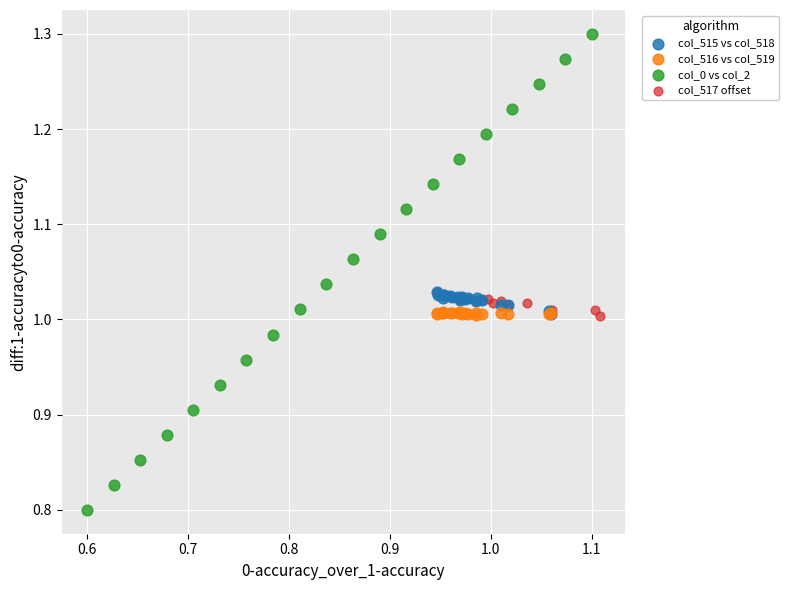

Which series has the largest Y range (max minus min)?

col_0 vs col_2